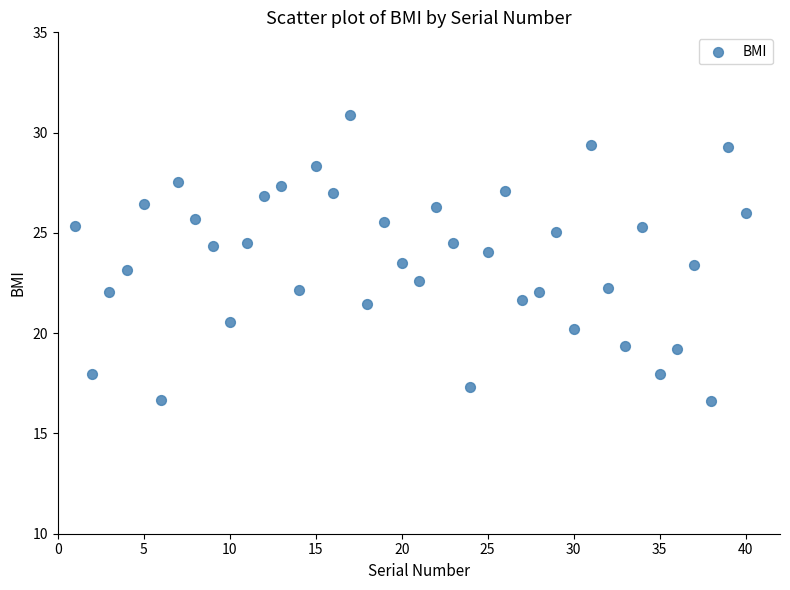

What is the range of X values (max minus min)?

39.0